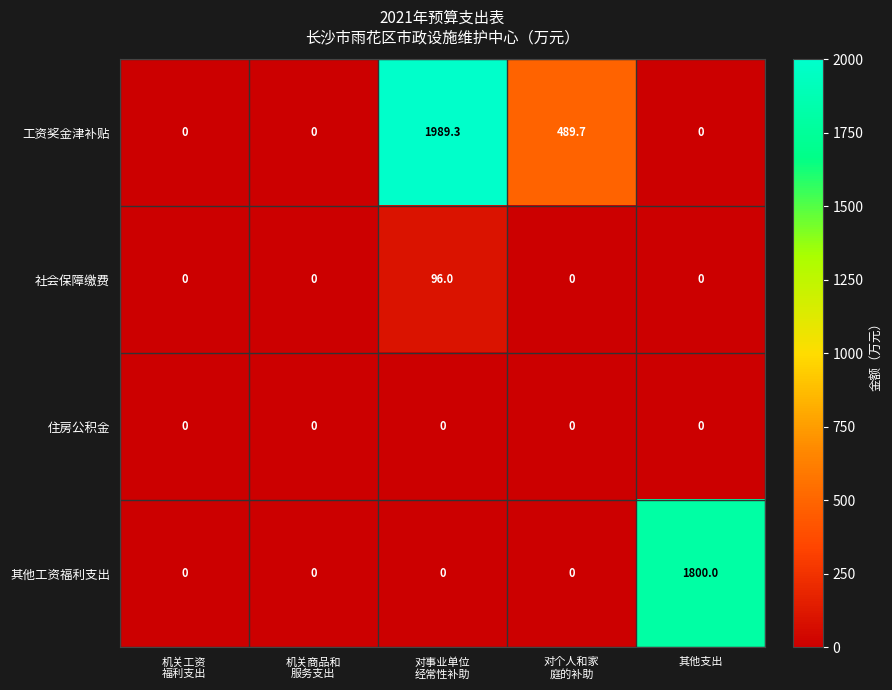

What is the maximum value shown in the chart?

1989.3